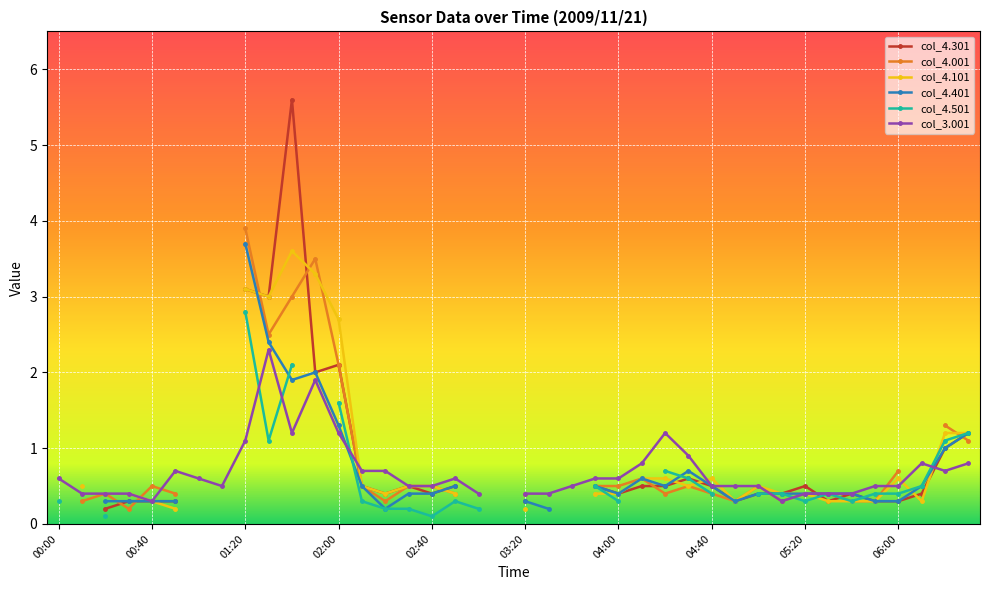

Is the value of col_4.001 at 22 greater than the value of col_3.001 at 39?

No